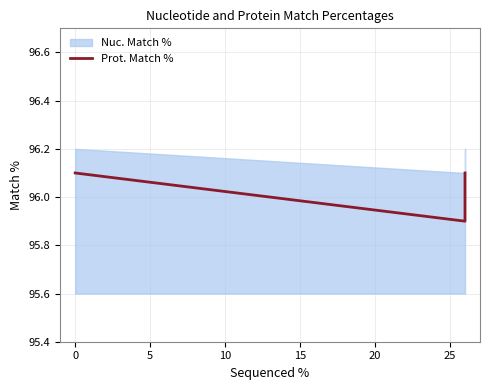

Is it true that the value at 0 is 96.1?

True